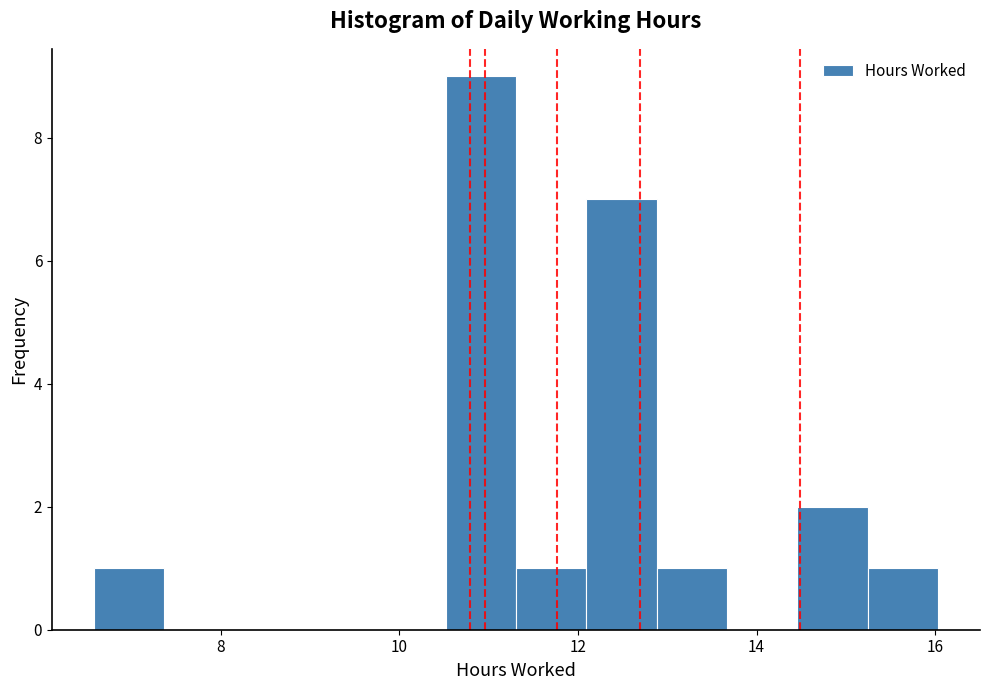

Around what value on the x-axis is the tallest bar? Give the approximate position of its centre, as read against the axis.

11.0